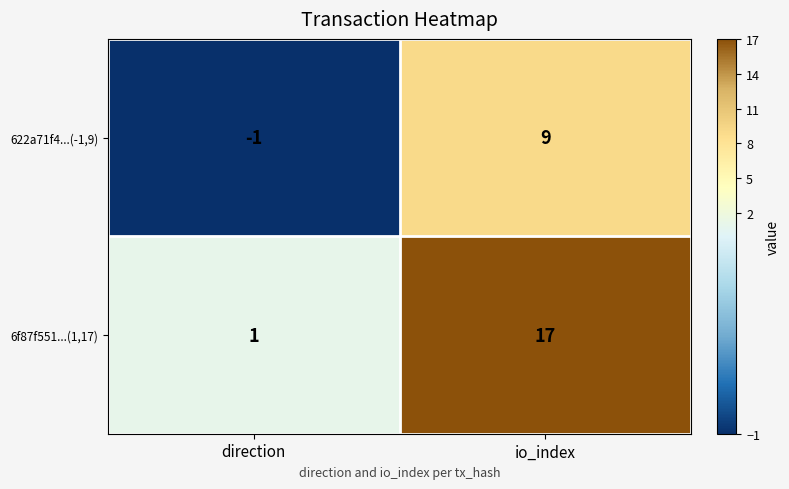

What is the spread (max minus min) of values at direction?

2